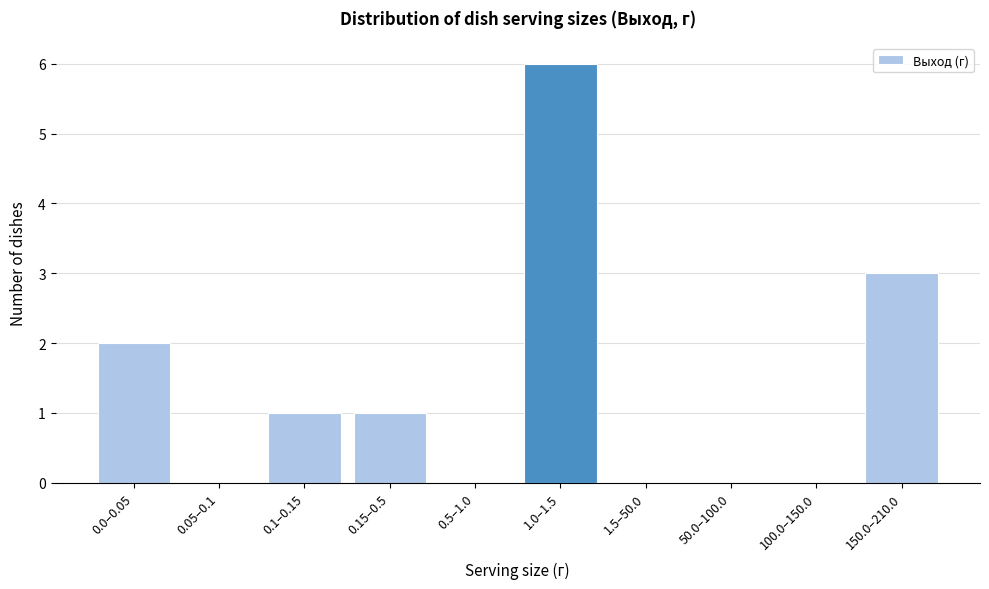

Reading left to right, extract all data points from this chart.

0.0–0.05=2	0.05–0.1=0	0.1–0.15=1	0.15–0.5=1	0.5–1.0=0	1.0–1.5=6	1.5–50.0=0	50.0–100.0=0	100.0–150.0=0	150.0–210.0=3